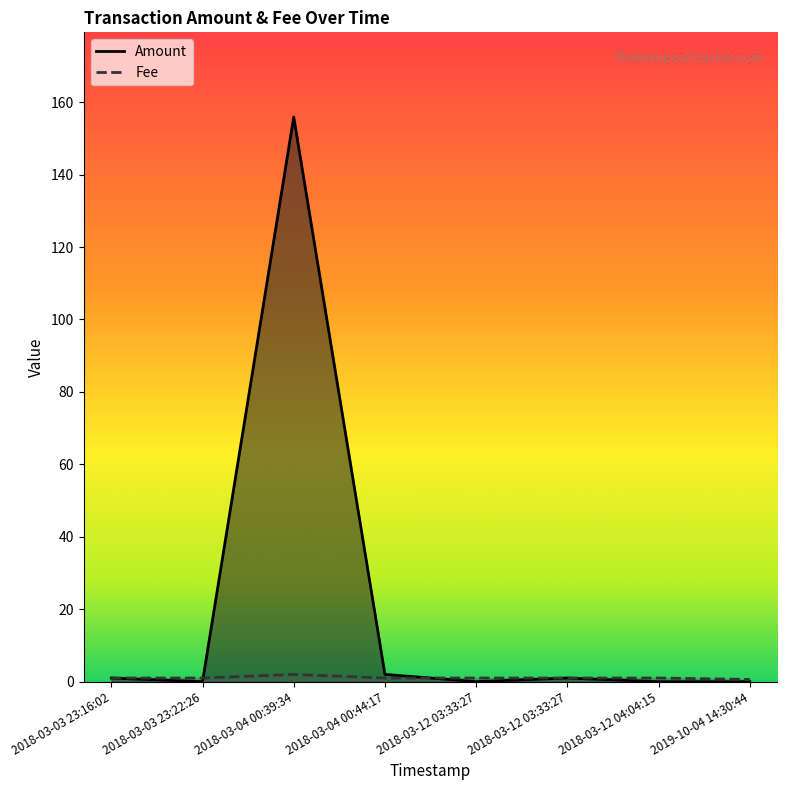

Reading left to right, what are all the values shown in this chart?

Amount: 2019-10-04 14:30:44=0.0	2018-03-12 04:04:15=0.0	2018-03-12 03:33:27=1.0	2018-03-12 03:33:27=0.0	2018-03-04 00:44:17=2.0	2018-03-04 00:39:34=155.9	2018-03-03 23:22:26=0.0	2018-03-03 23:16:02=1.0
Fee: 2019-10-04 14:30:44=0.6	2018-03-12 04:04:15=1.0	2018-03-12 03:33:27=1.0	2018-03-12 03:33:27=1.0	2018-03-04 00:44:17=1.0	2018-03-04 00:39:34=2.0	2018-03-03 23:22:26=1.0	2018-03-03 23:16:02=1.0